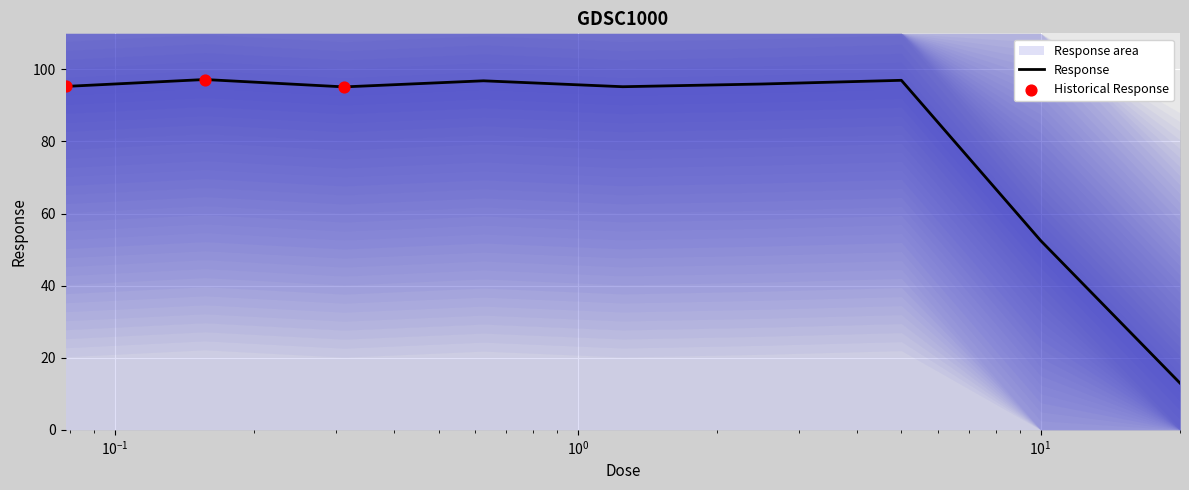

What is the lowest value of the Response series?

13.0